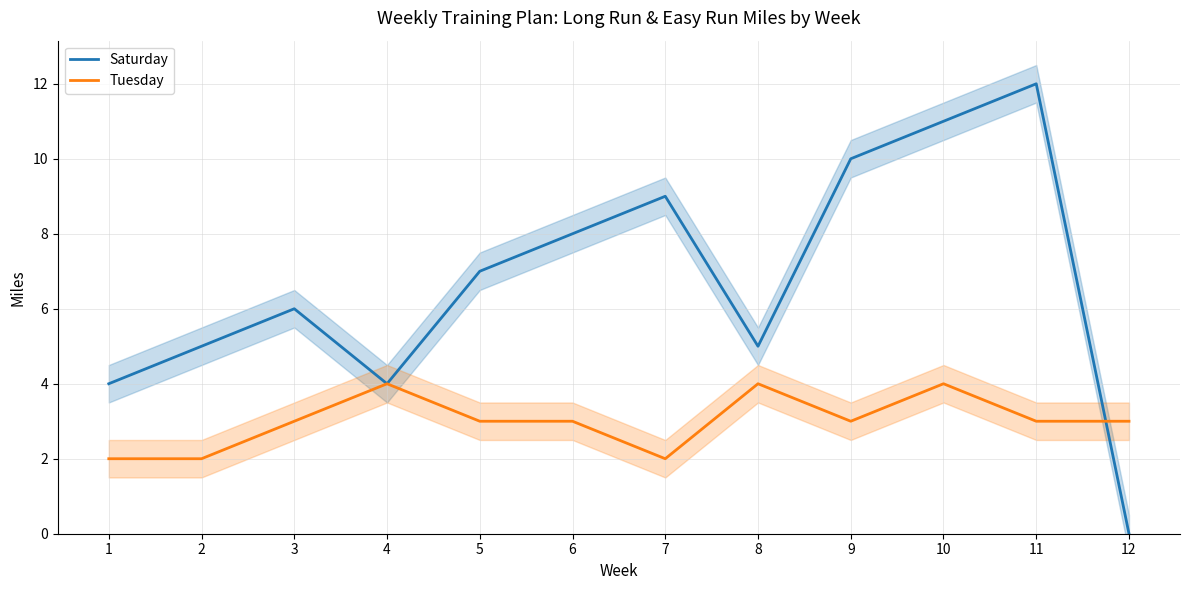

What is the sum of the Saturday values at 5 and 1?

11